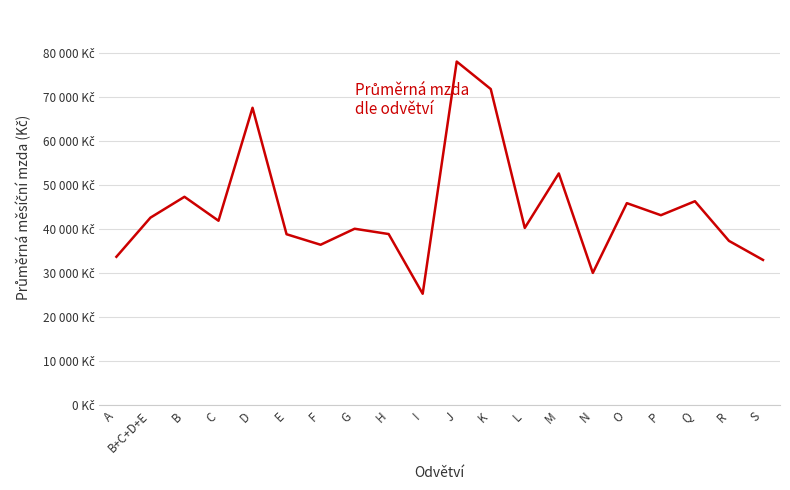

List the labels in order of value, smallest first.

I, N, S, A, F, R, E, H, G, L, C, B+C+D+E, P, O, Q, B, M, D, K, J